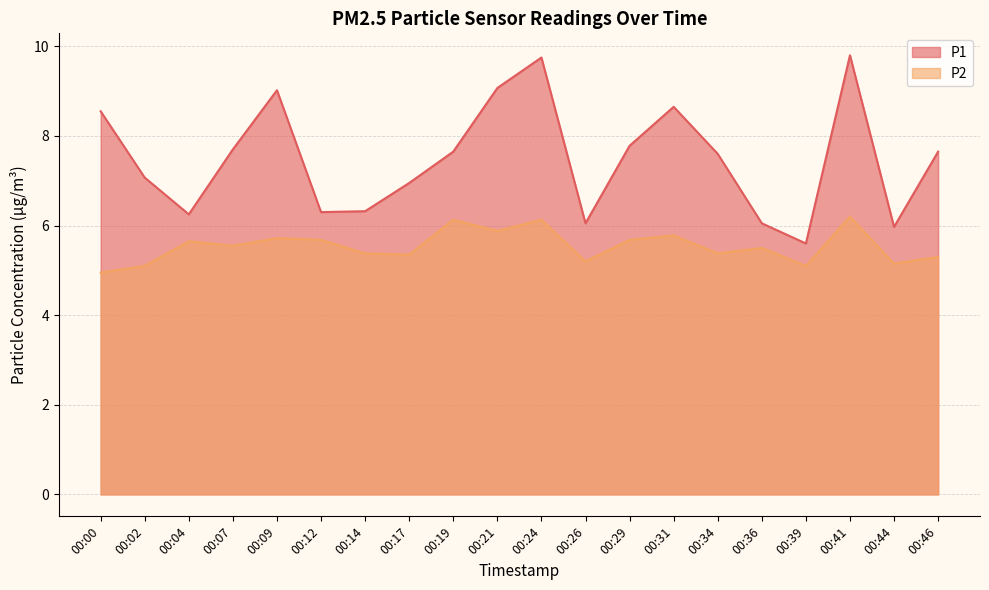

What is the value of the P2 point at the 14th from the left?

5.8